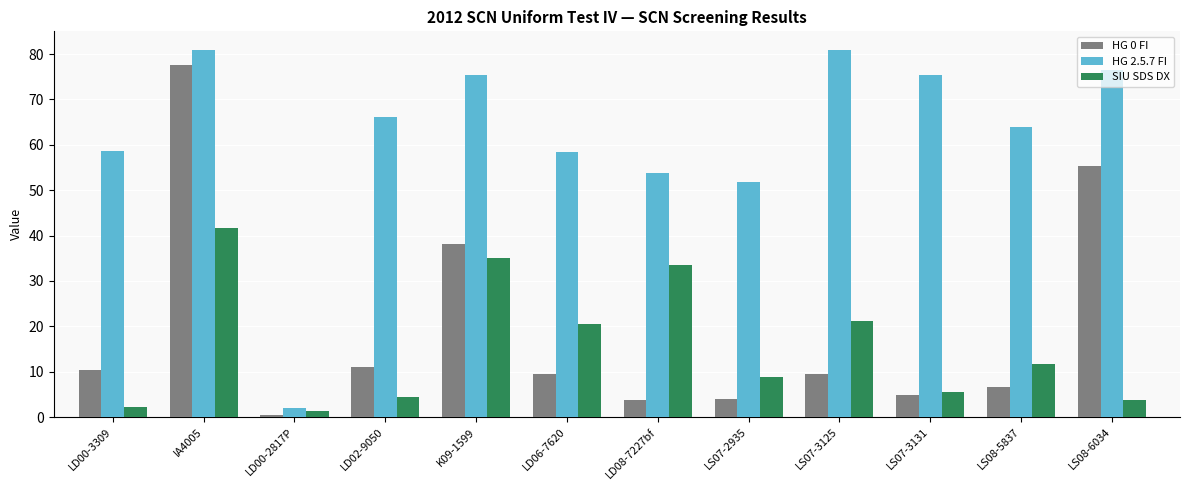

What is the total value across all series at LD00-3309?

71.4